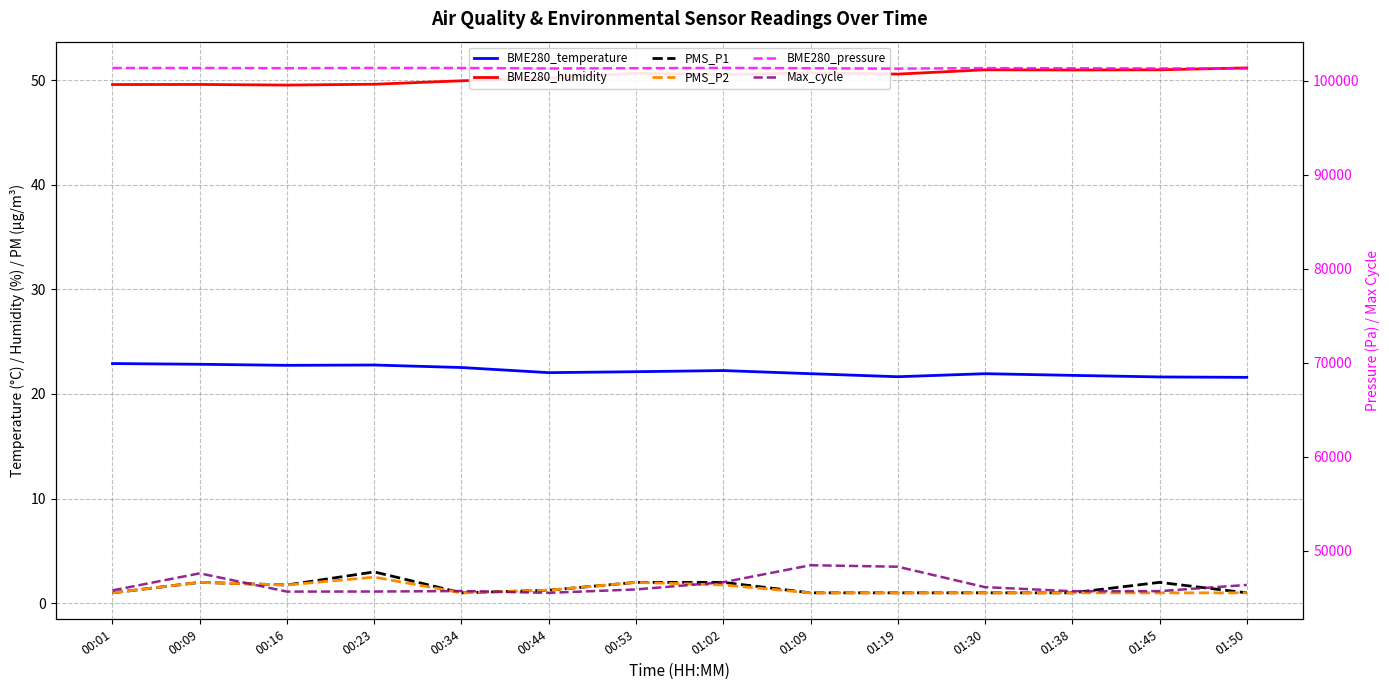

What is the difference between the Max_cycle values at 00:44 and 00:01?

259.0